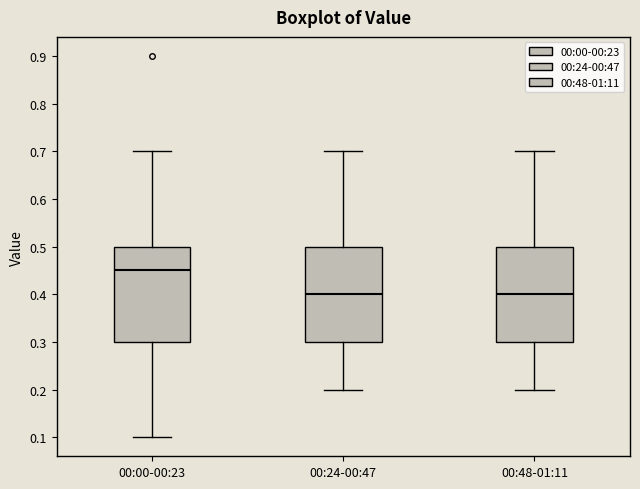

Which box's median line is the highest?

00:00-00:23